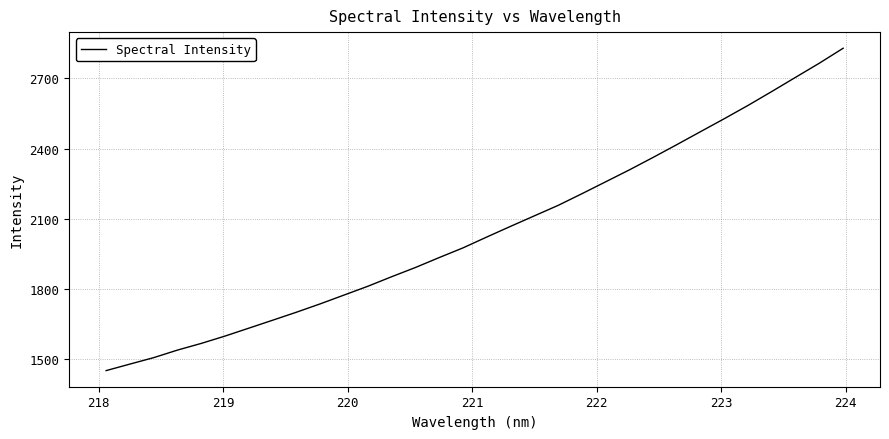

What is the greatest value displayed?

2829.4